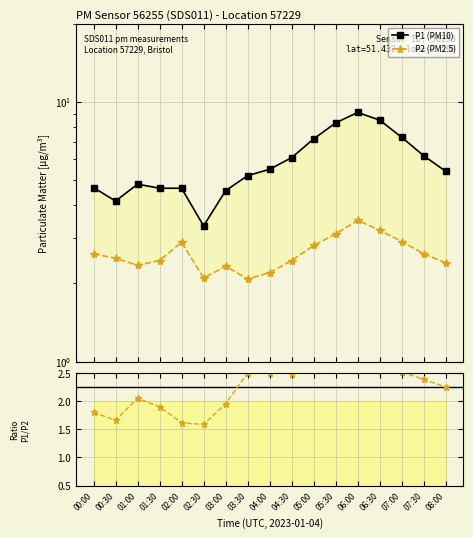

Which category has the highest value in the P1 (PM10) series?

06:00